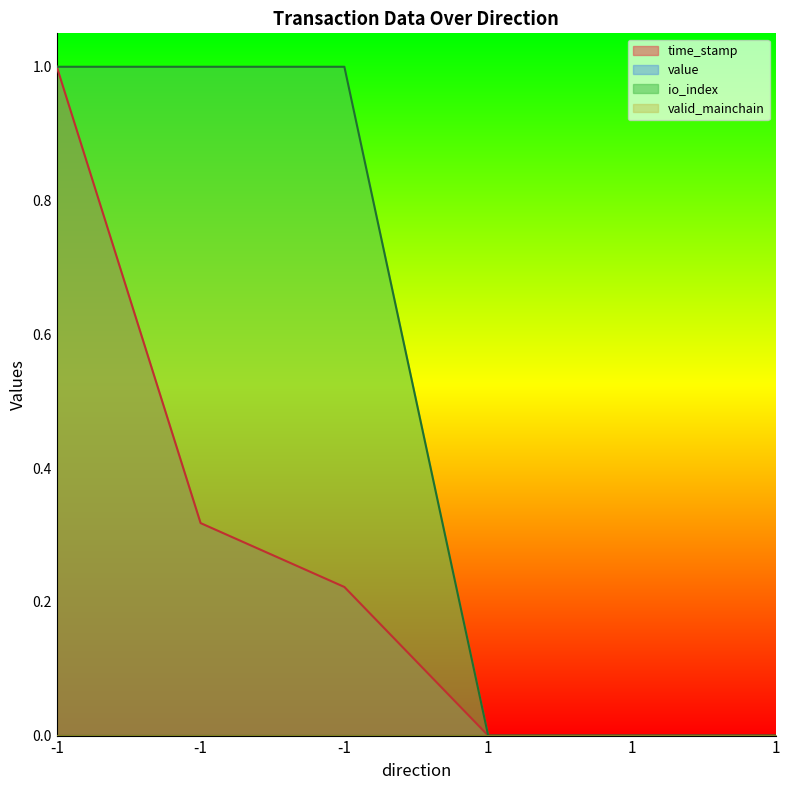

True or false: time_stamp has a value of -0.5 at 1.

False